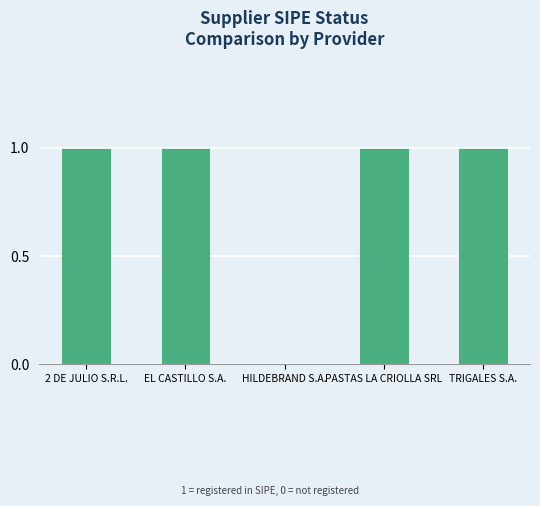

What is the sum of all values?

4